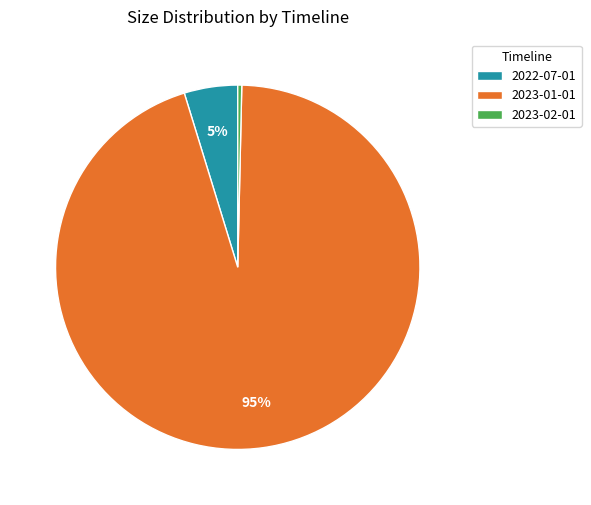

Do 2023-02-01 and 2023-01-01 together represent more than half of the pie?

Yes